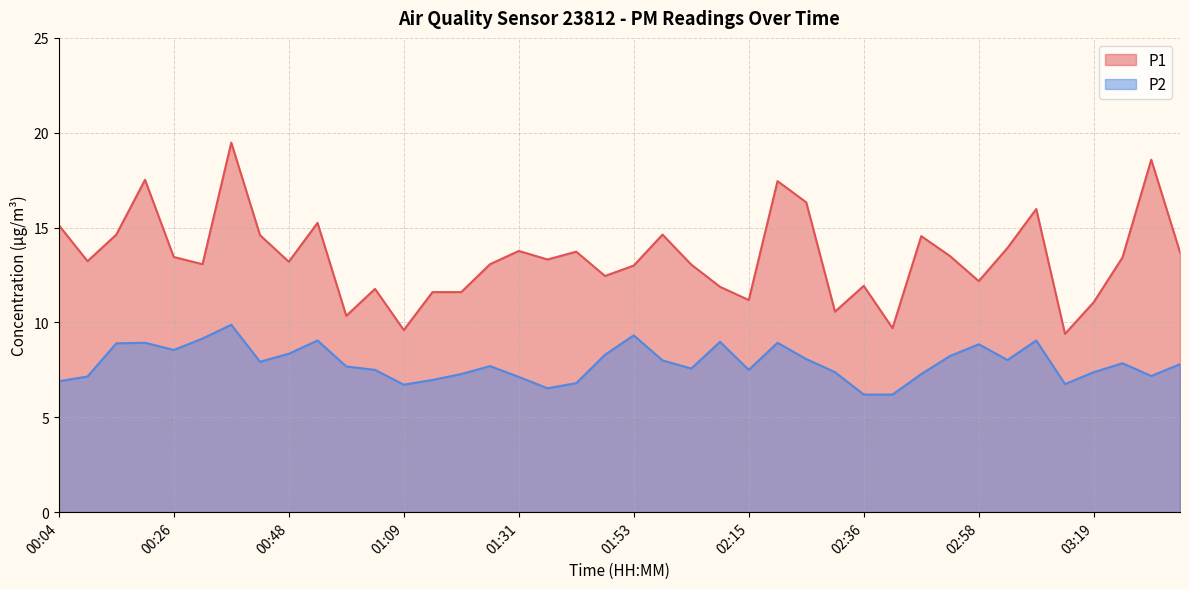

What is the sum of all P1 values?

536.9